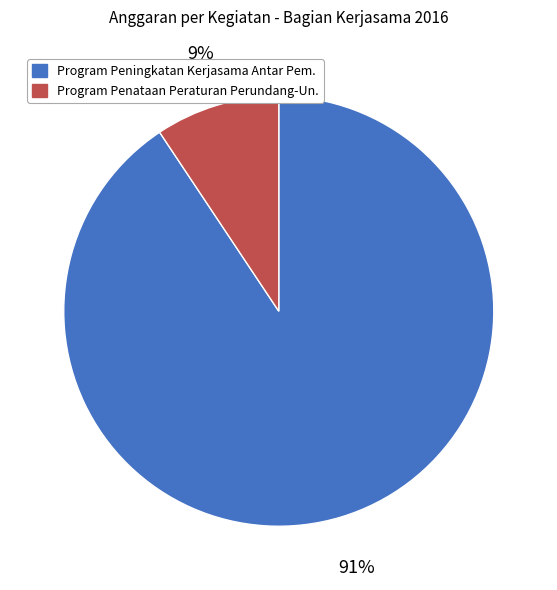

Which category has the biggest portion of the pie?

Program Peningkatan Kerjasama Antar Pem.